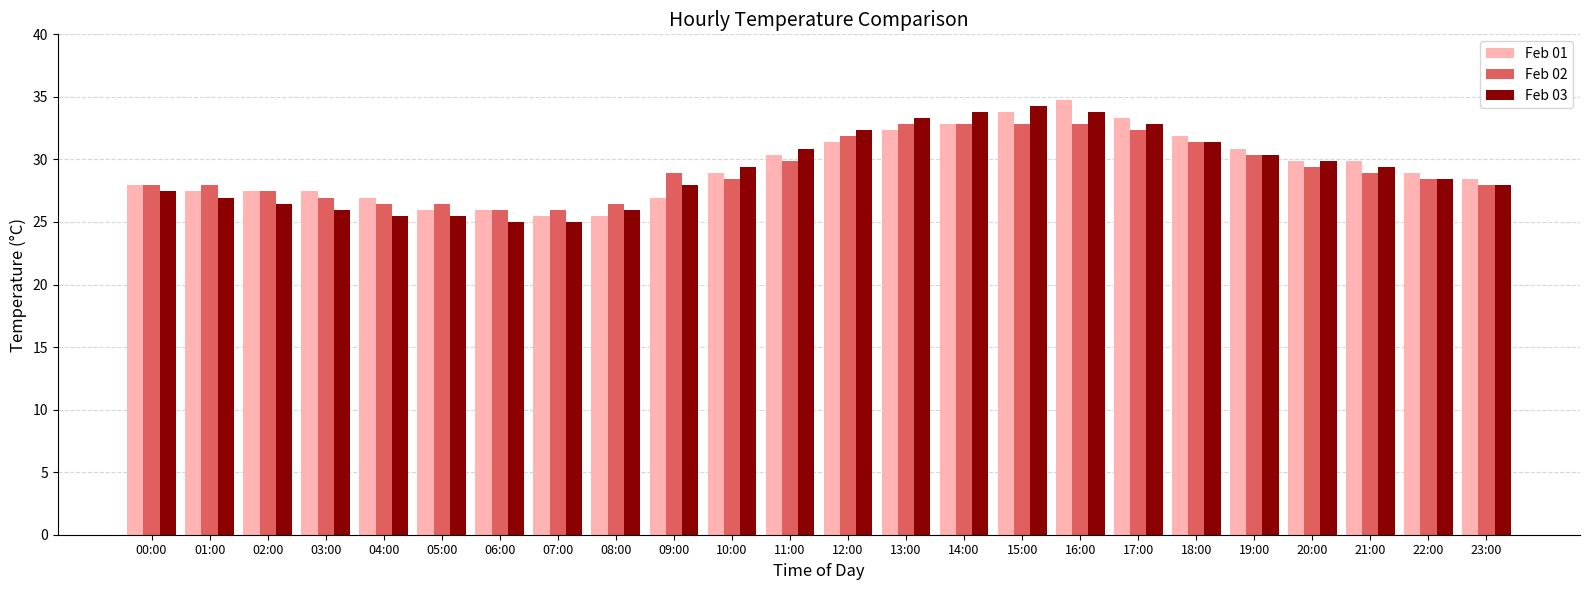

What are all the series names shown in the legend?

Feb 01, Feb 02, Feb 03